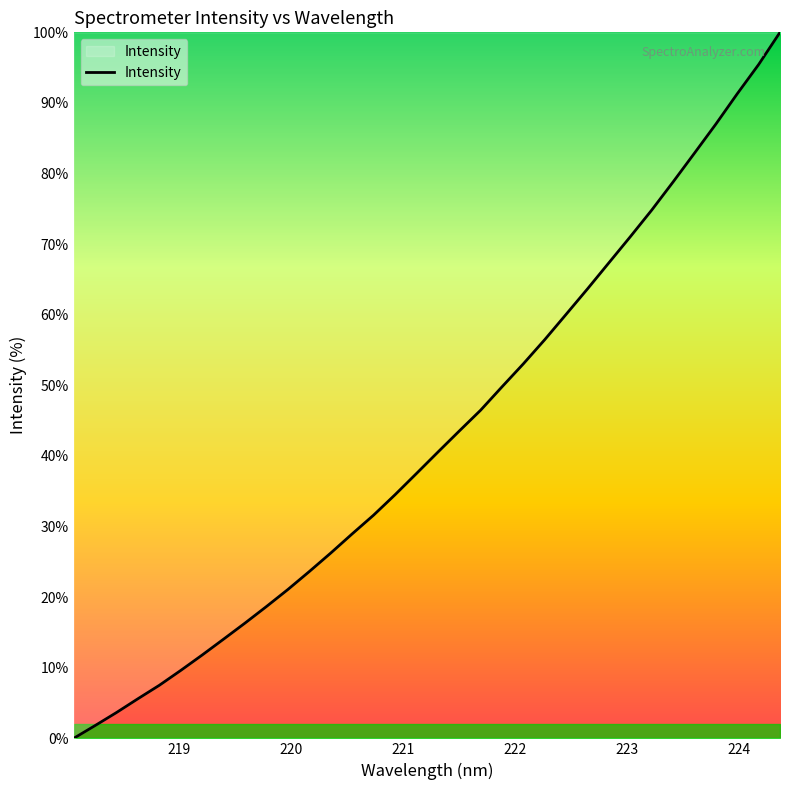

What is the maximum value shown in the chart?

100.0